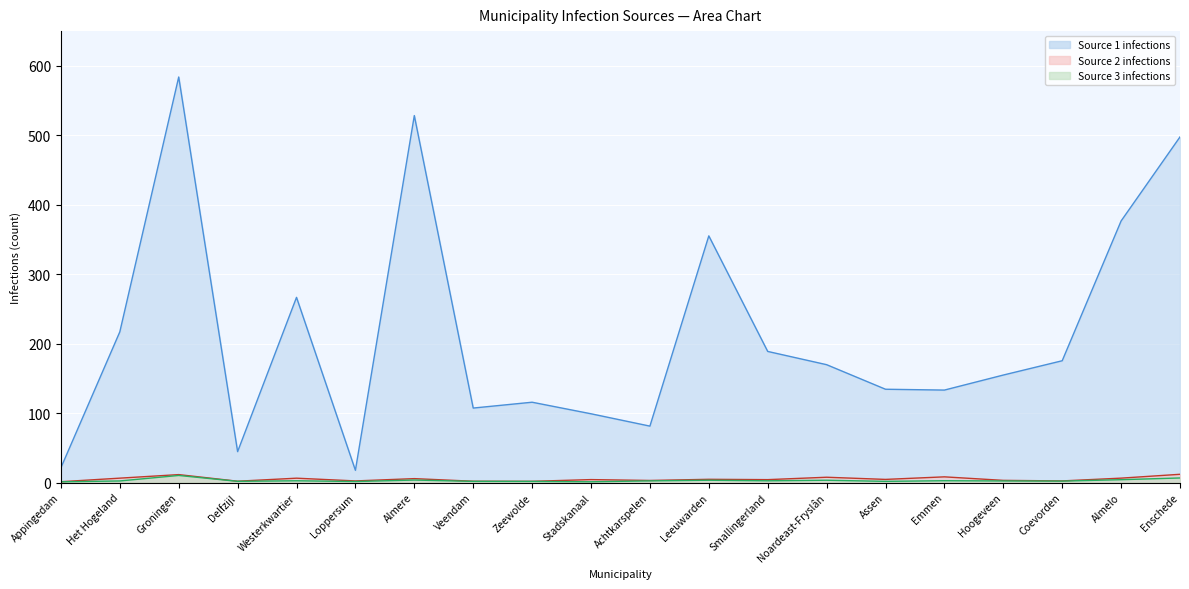

The value of S3 infections line at Zeewolde is 1.7. True or false?

True